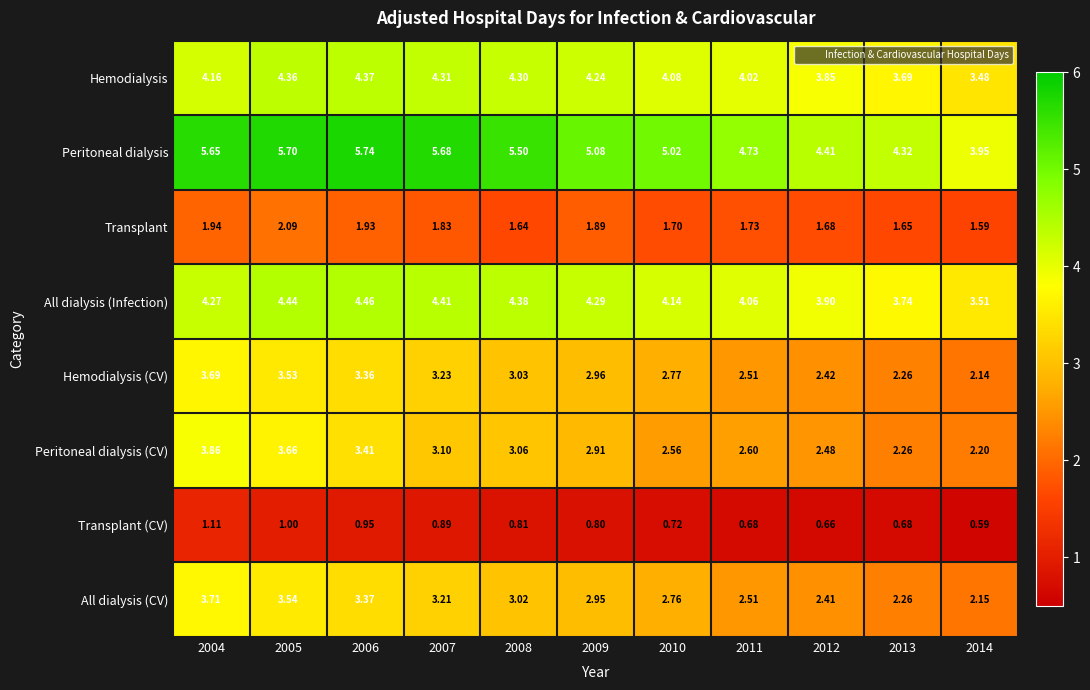

At which category is the sum across all series the highest?

2004